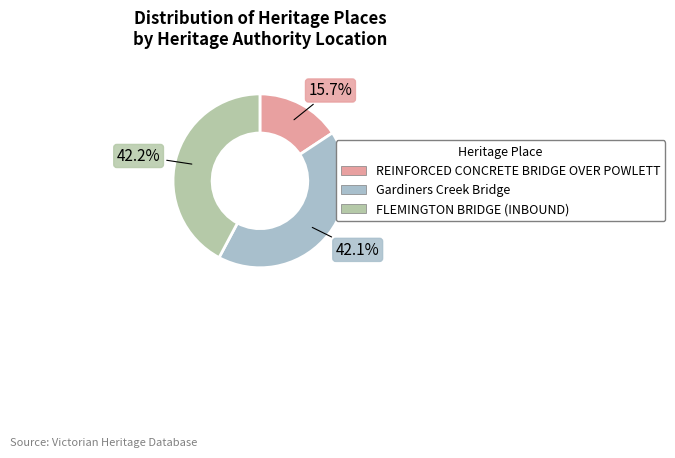

How many slices are in this pie chart?

3